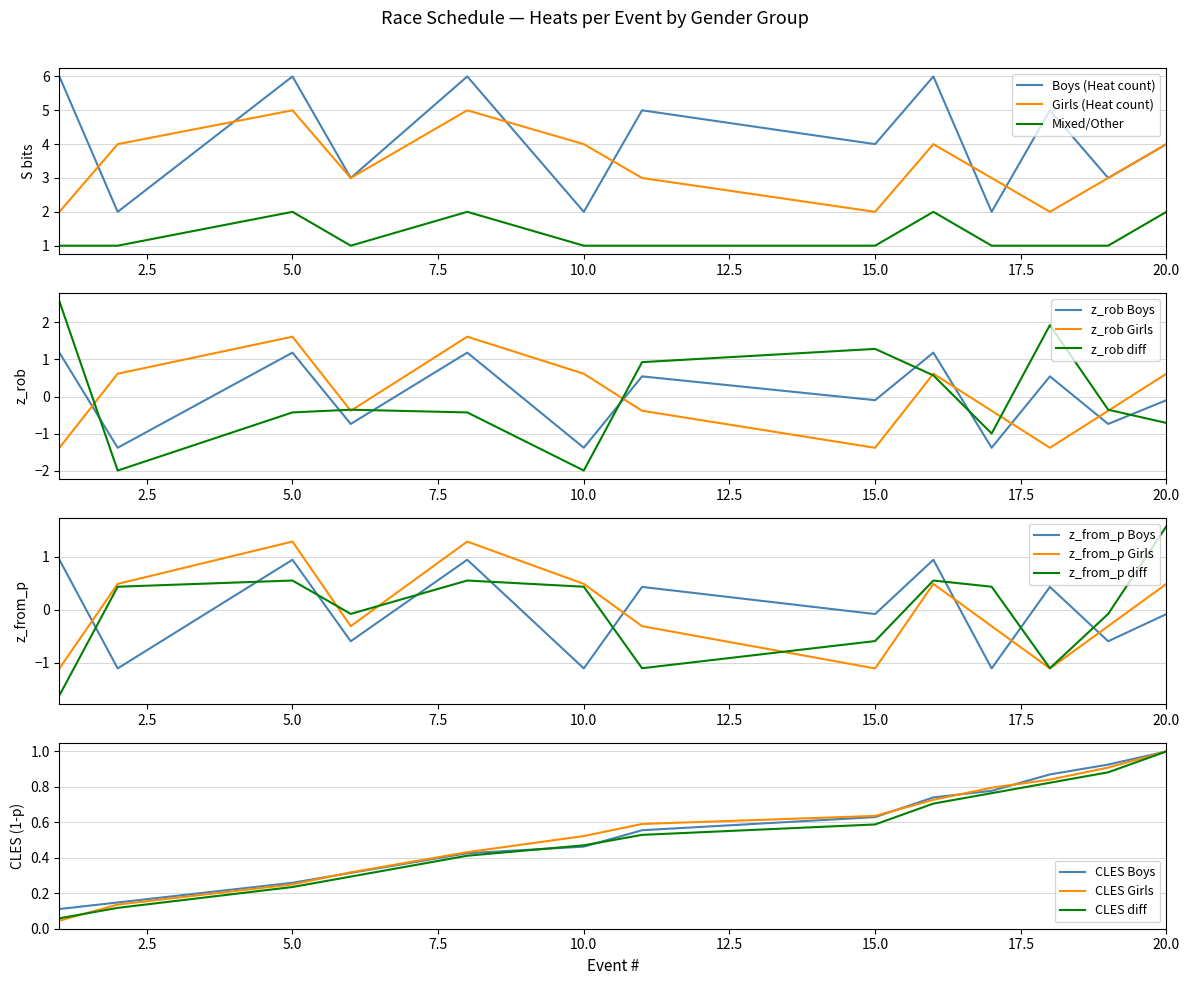

Which series has the widest spread of values?

Boys (Heat count)